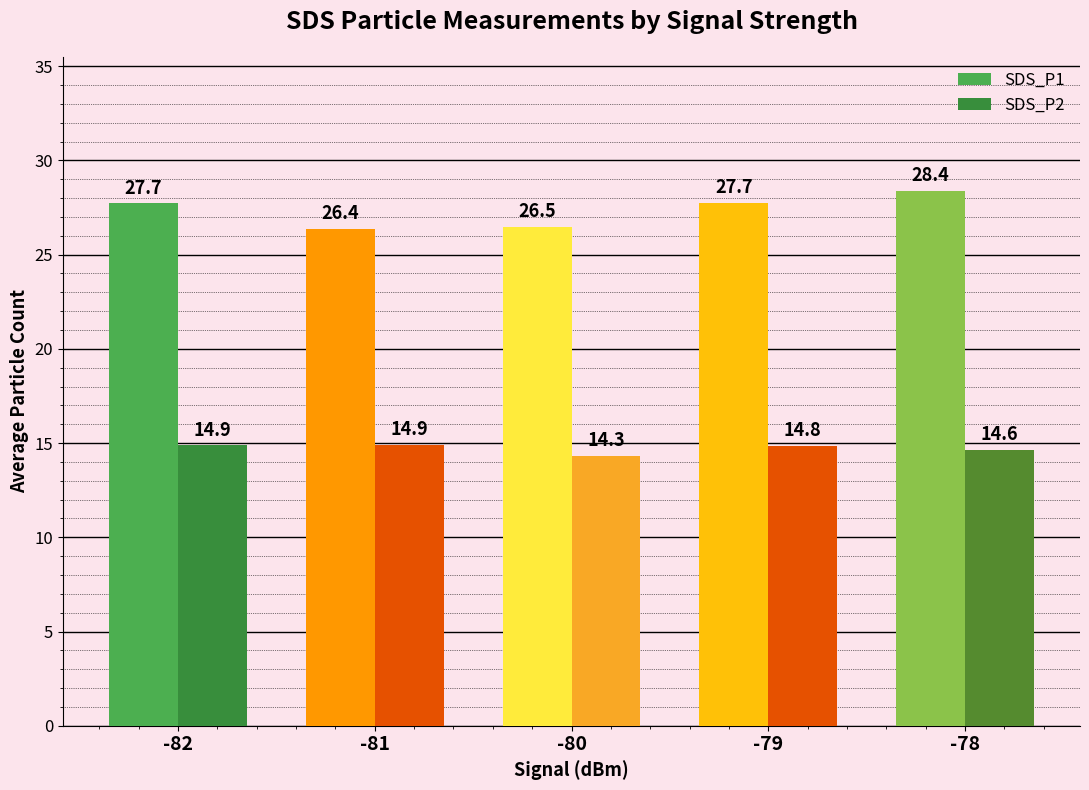

List the series in order of their overall mean, highest first.

SDS_P1, SDS_P2